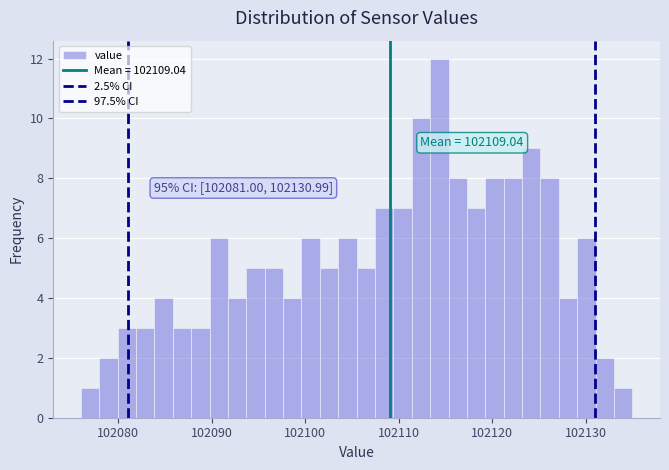

Read against the x-axis, roughly where is the centre of the tallest bar?

102114